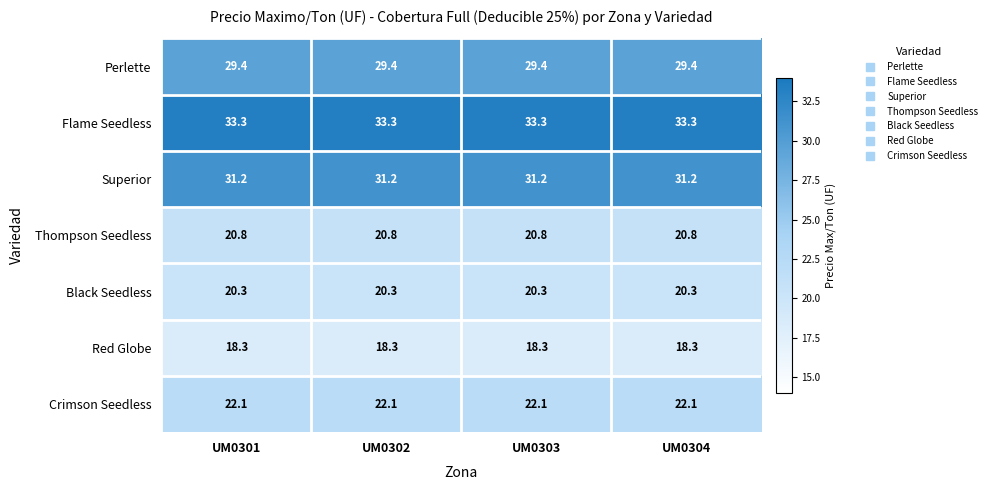

At how many categories does at least one series exceed 33?

4